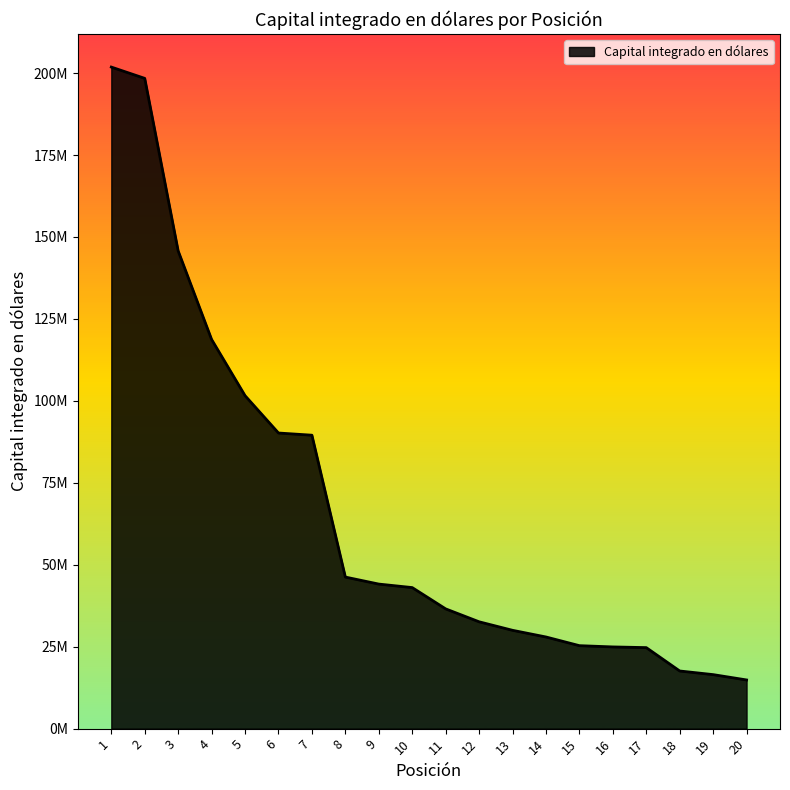

What is the sum of the values at 13 and 4?

148731173.5